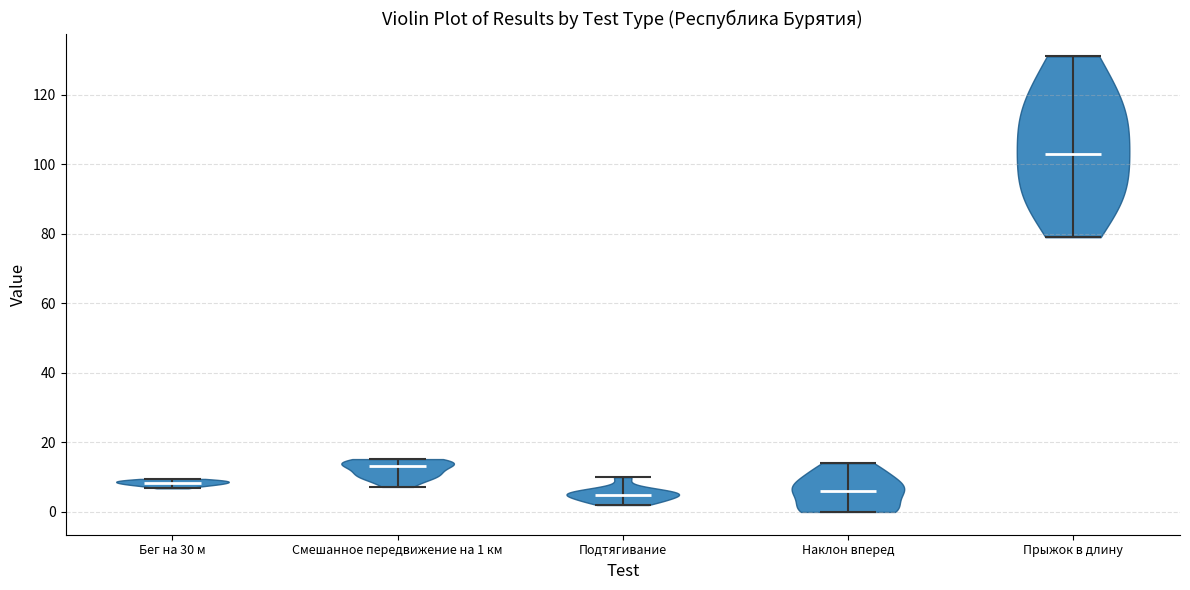

Reading left to right, read every violin against the y-axis: where its median line is, and the lowest and highest points it reaches. The values are not printed on the chart, so give them approximately, as read against the axis.

Бег на 30 м: median line 8, lowest point 6, highest point 10
Смешанное передвижение на 1 км: median line 14, lowest point 8, highest point 16
Подтягивание: median line 6, lowest point 2, highest point 10
Наклон вперед: median line 6, lowest point 0, highest point 14
Прыжок в длину: median line 104, lowest point 80, highest point 132